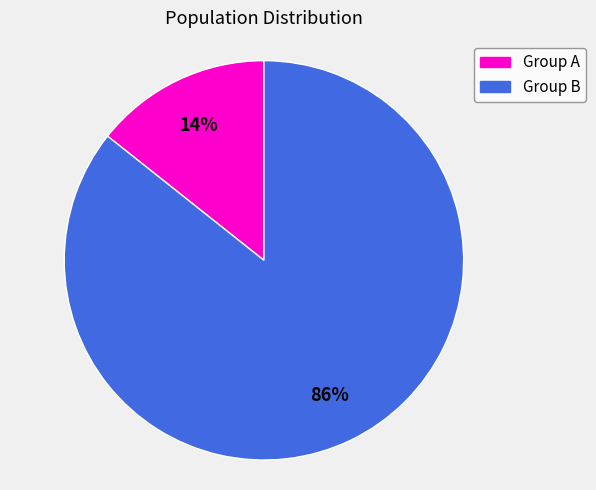

To the nearest percent, what is the average slice percentage?

50%